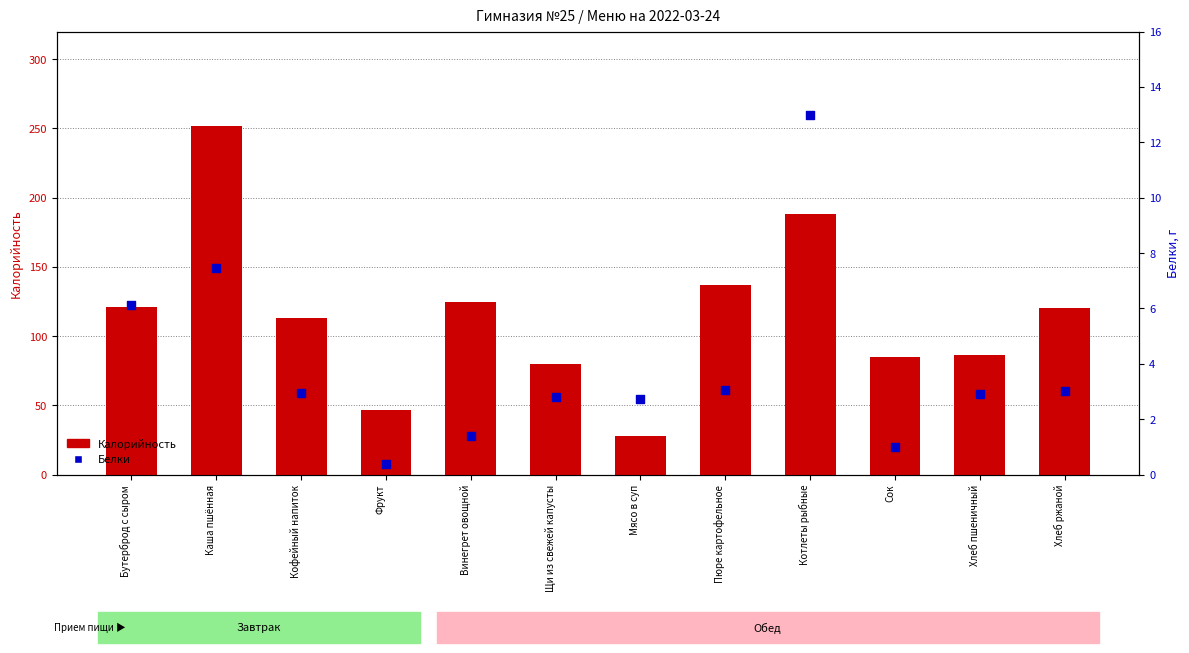

What are all the series names shown in the legend?

Калорийность, Белки